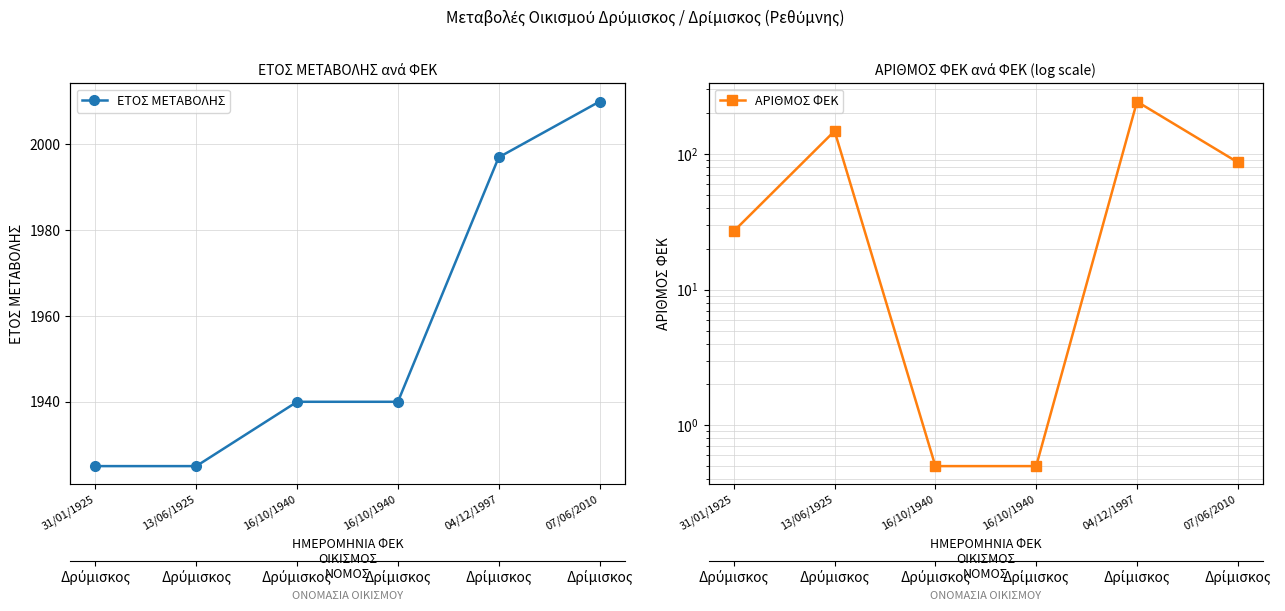

What is the total value across all series at 31/01/1925?

1952.0